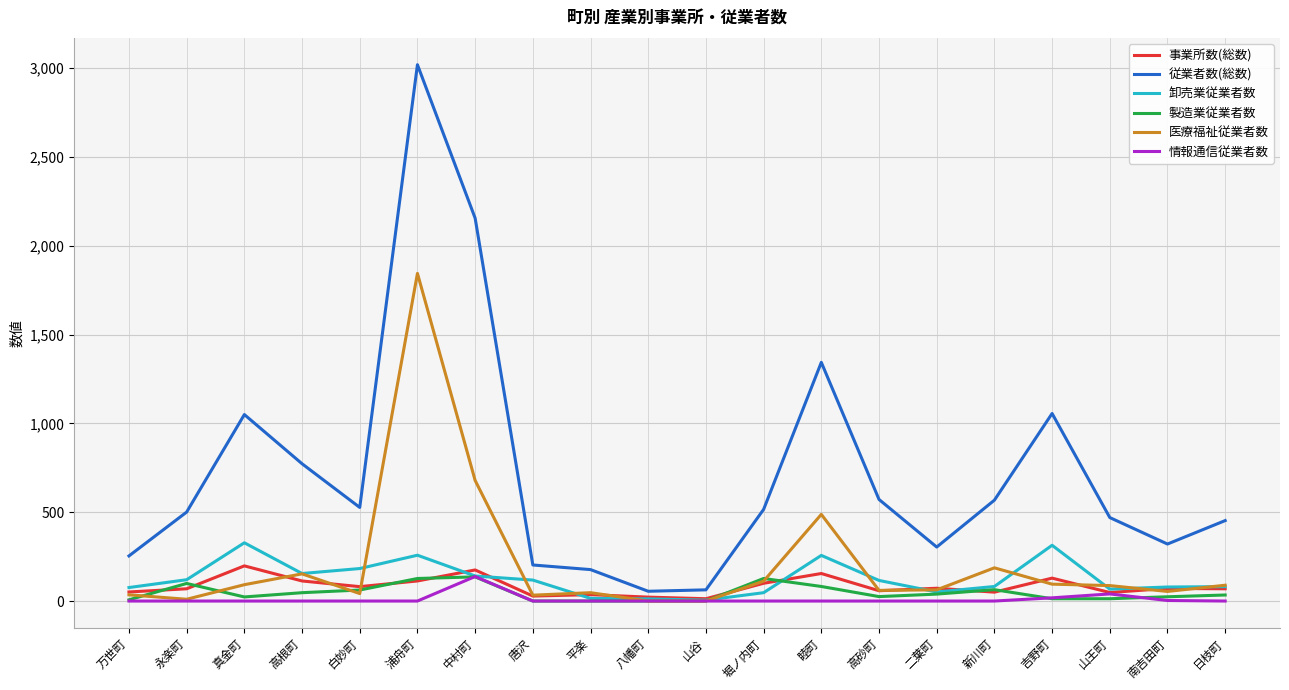

True or false: 医療福祉従業者数 and 卸売業従業者数 intersect in this chart.

True